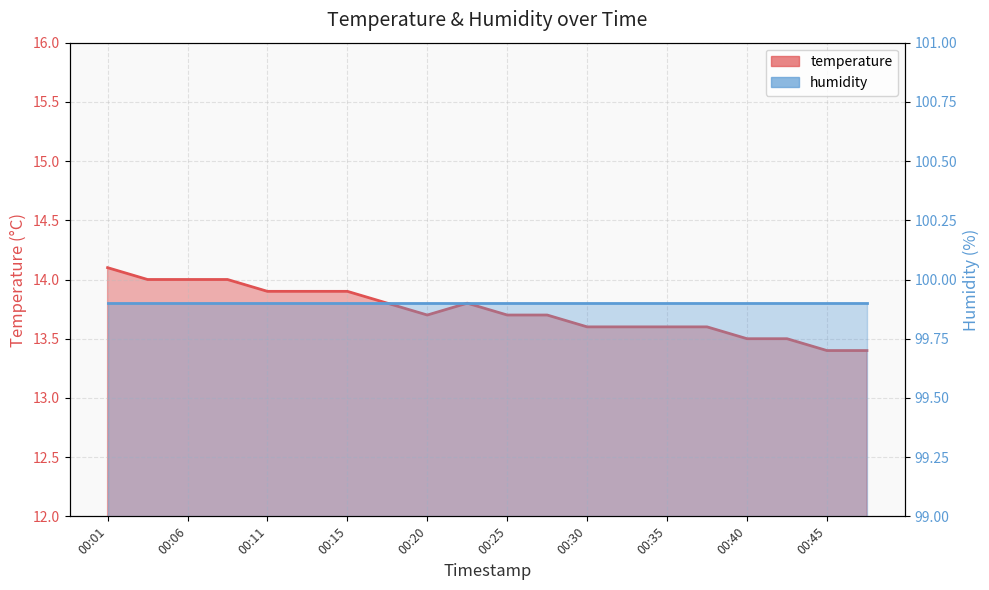

Rank the categories by value from highest to lowest.

00:01, 00:03, 00:06, 00:08, 00:11, 00:13, 00:15, 00:18, 00:23, 00:20, 00:25, 00:28, 00:30, 00:33, 00:35, 00:38, 00:40, 00:43, 00:45, 00:47